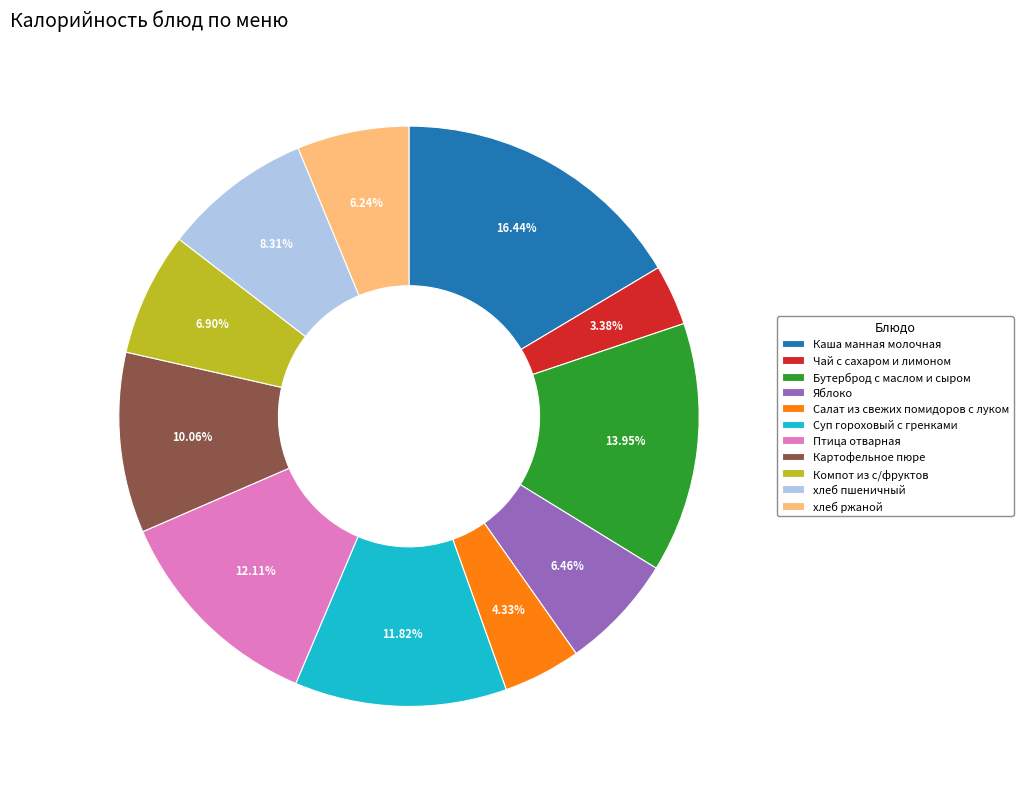

Count the number of slices in the pie.

11